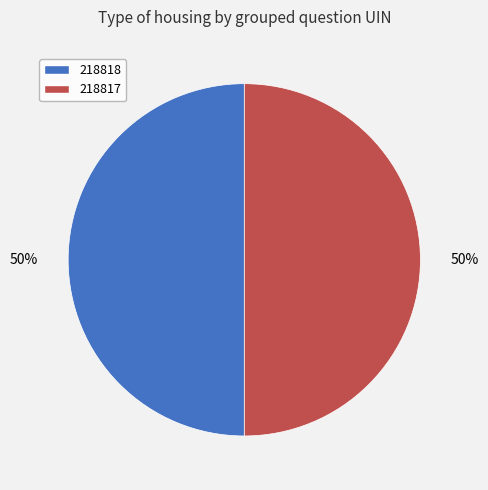

What percentage is the 218817 slice, to the nearest percent?

50%